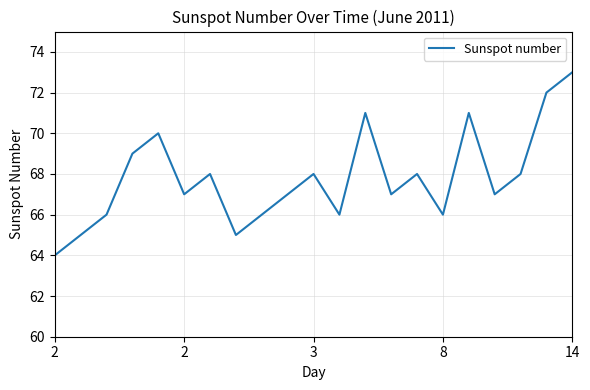

What is the smallest value displayed?

64